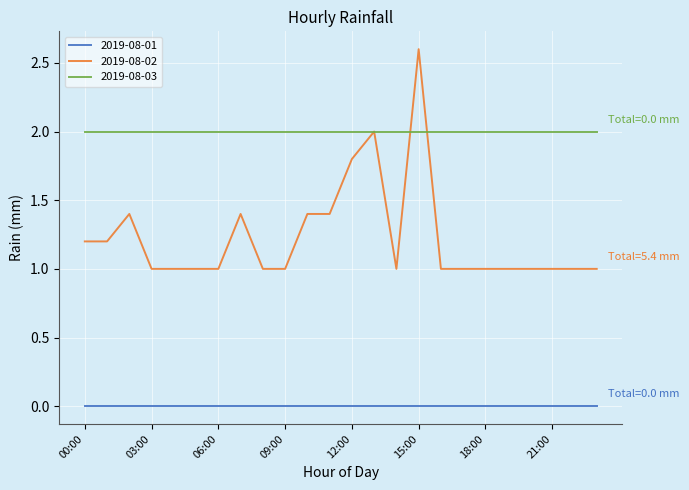

List the series in order of their overall mean, highest first.

2019-08-03, 2019-08-02, 2019-08-01